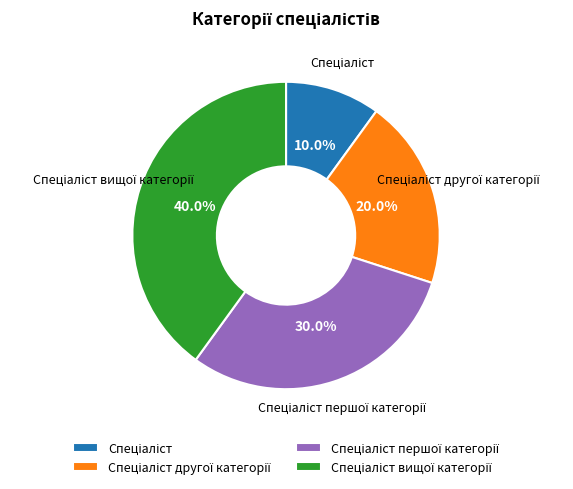

Count the number of slices in the pie.

4